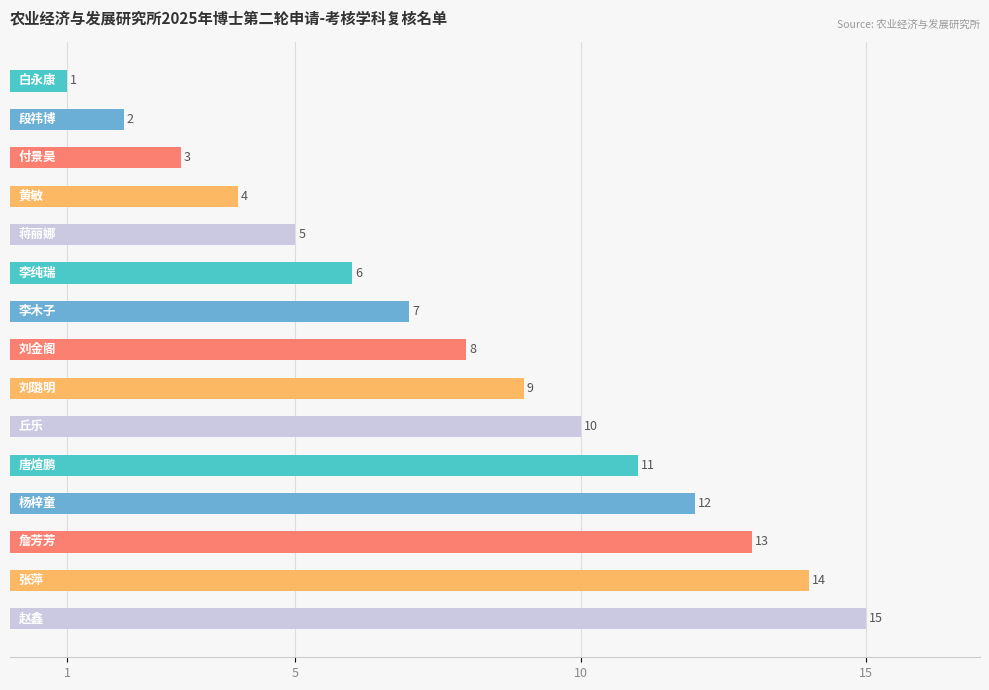

What is the difference between the maximum and minimum values?

14